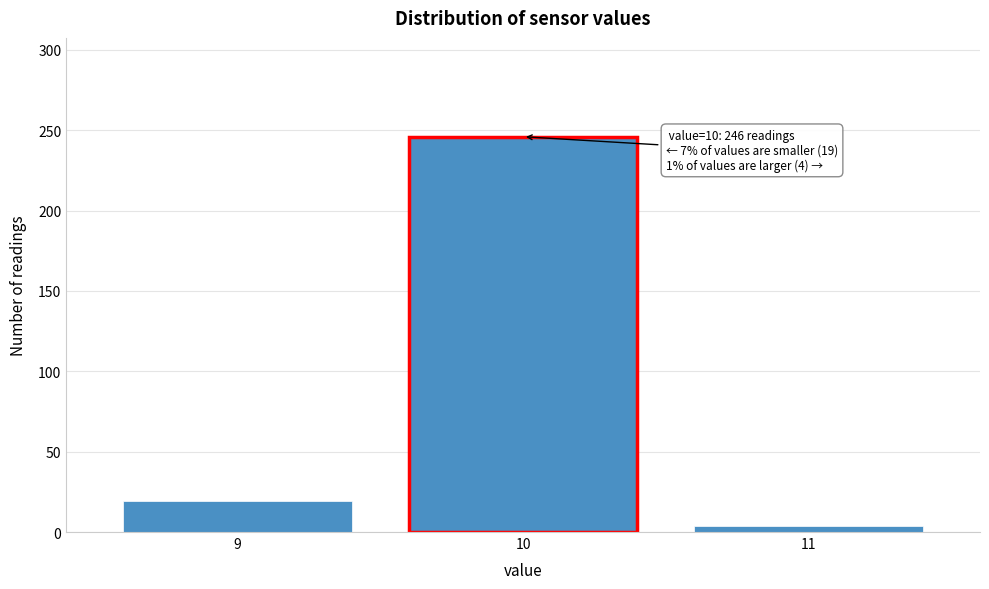

Reading right to left, what are all the values shown in this chart?

4	246	19